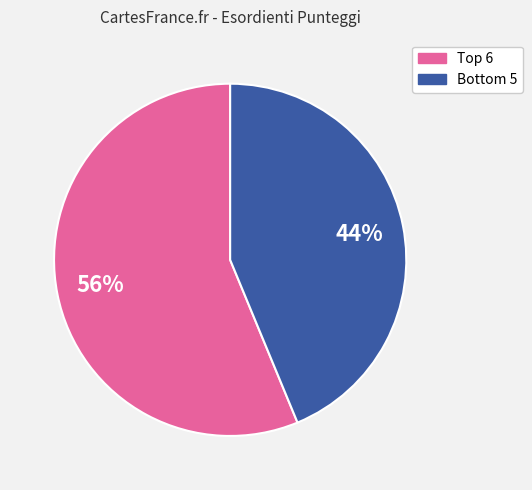

Does any single category account for the majority?

Yes